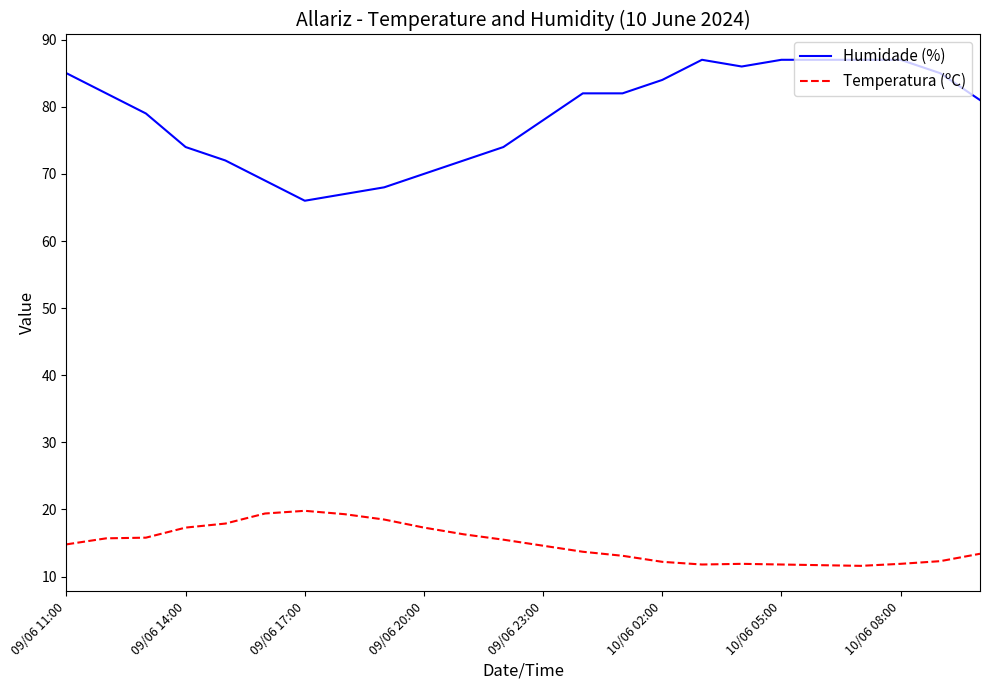

What is the average value of the Temperatura (ºC) series?

14.9